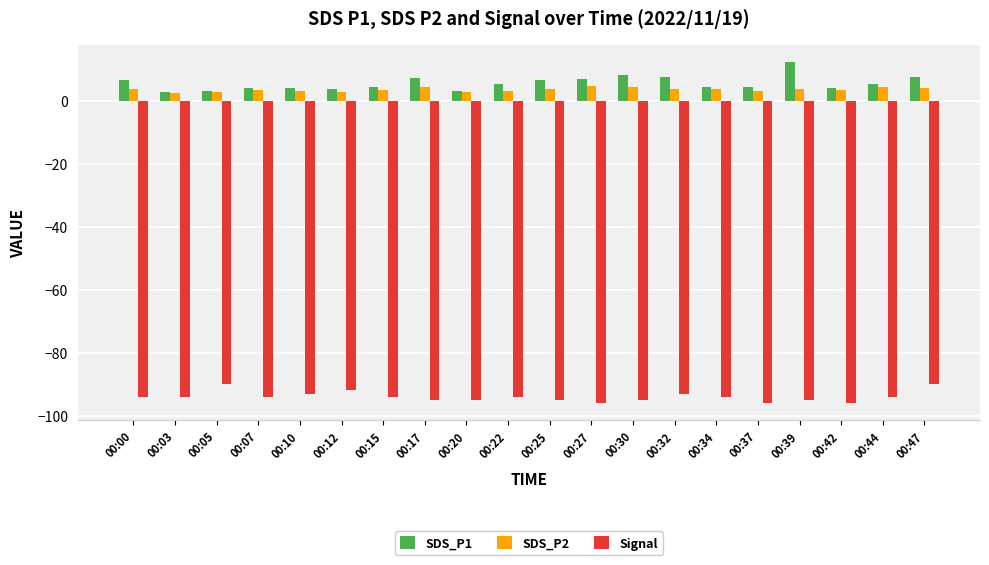

The value of SDS_P2 at 00:03 is 2.6. True or false?

True